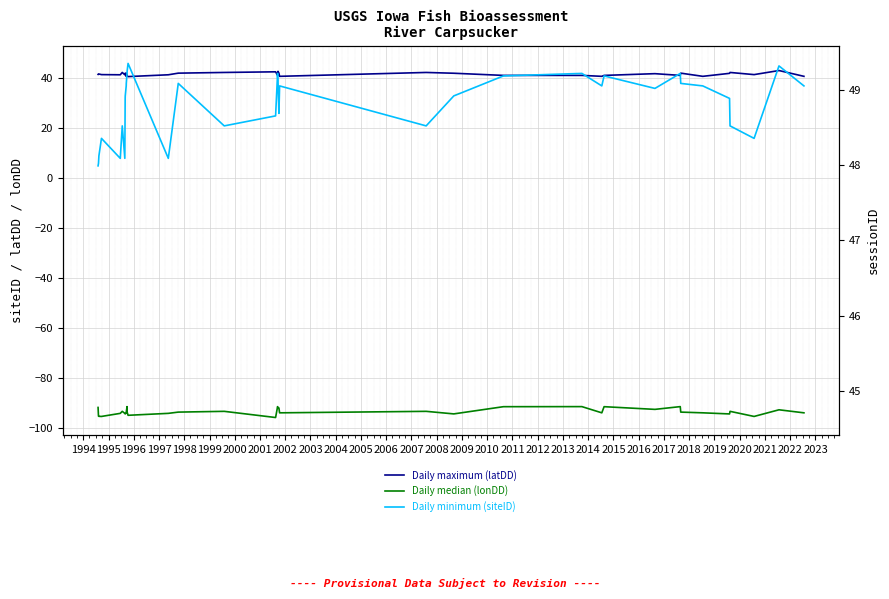

How many lines are shown in the chart?

3